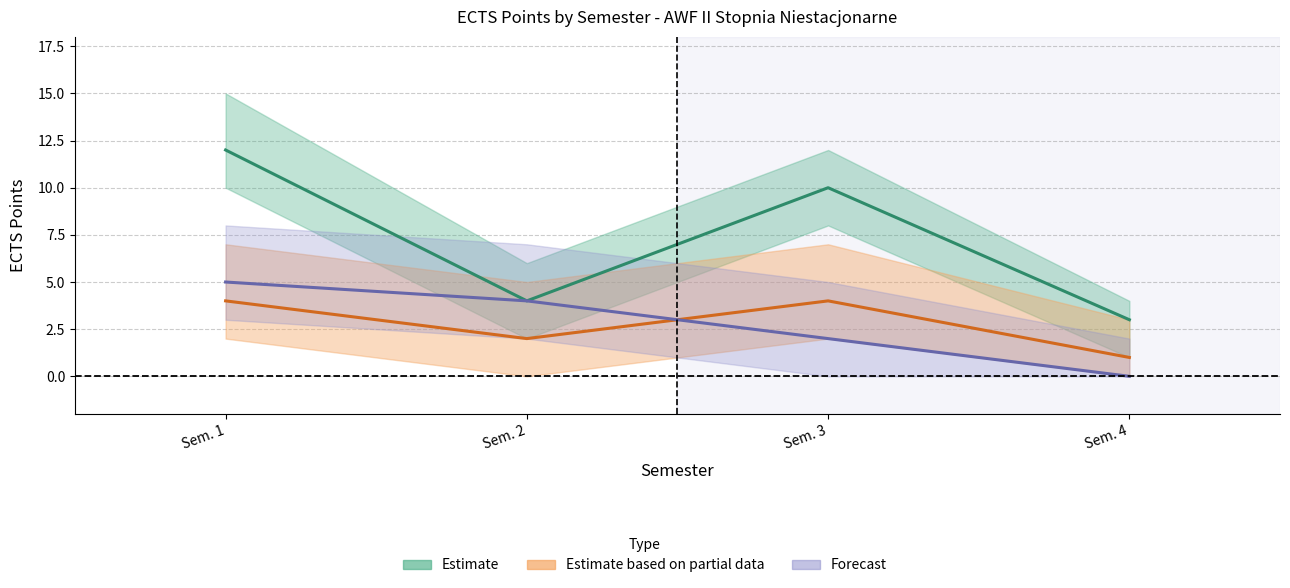

Which series changed the most between Sem. 2 and Sem. 3?

Estimate